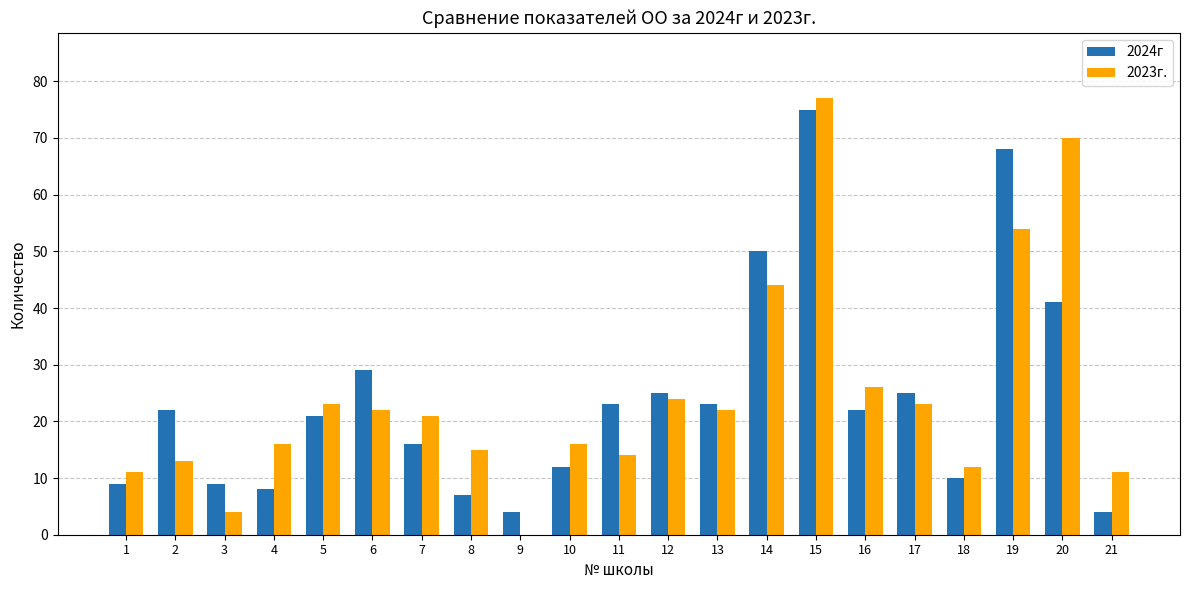

What is the average value of the 2024г series?

24